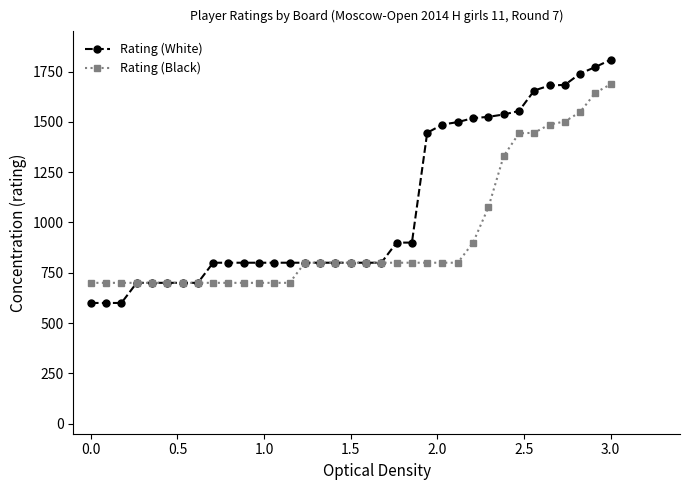

Which series has the widest spread of values?

Rating (White)